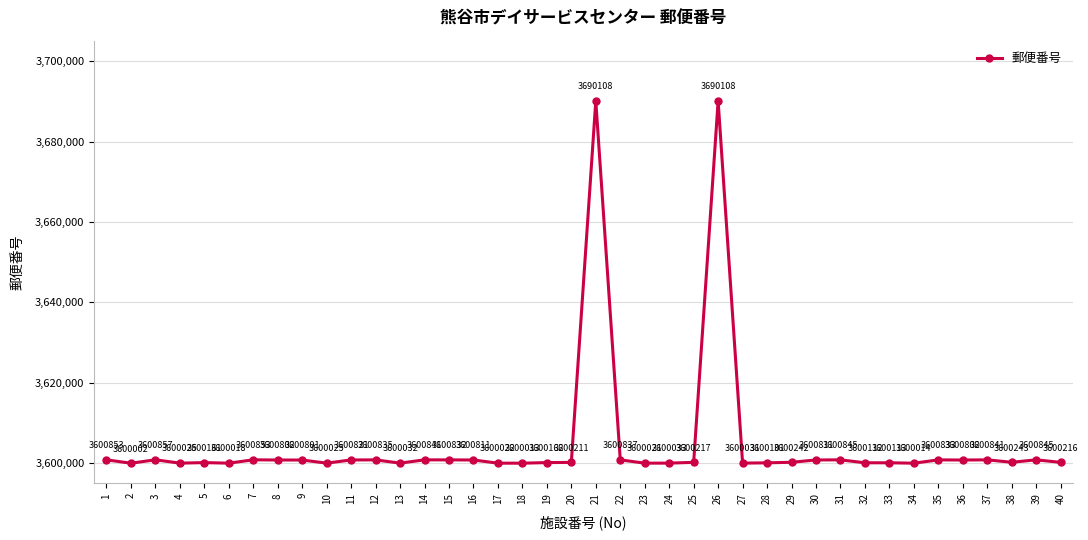

True or false: the data shows 5214994 at 29.

False